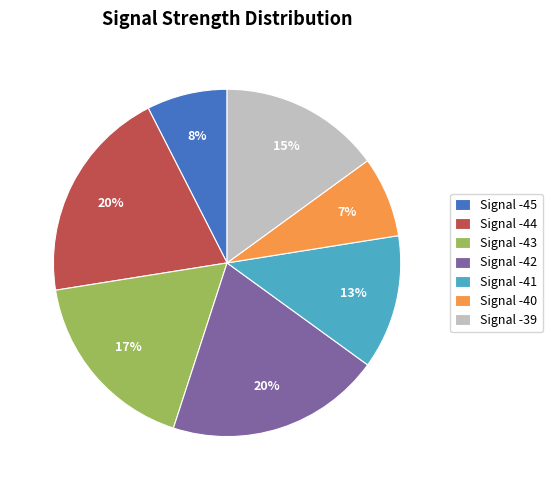

Is it true that Signal -40 is 7% of the pie?

True